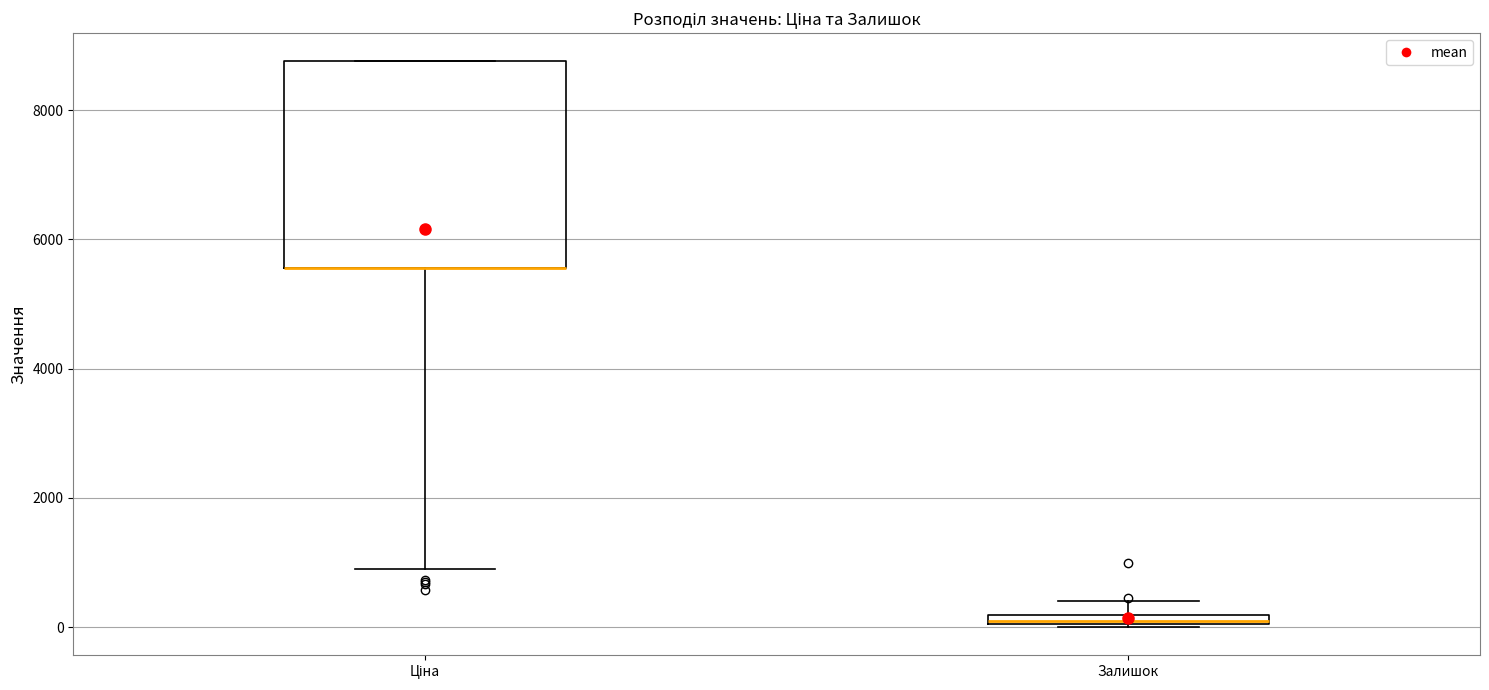

Where is the upper edge of the box for Ціна on the y-axis? The values are not printed on the chart, so give them approximately, as read against the axis.

8800